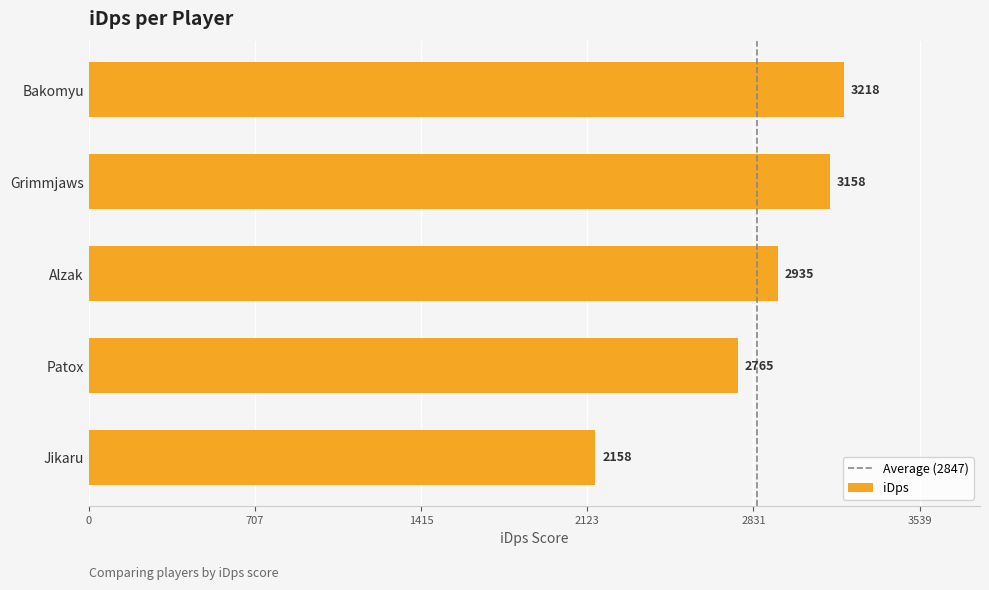

What is the maximum value shown in the chart?

3218.0